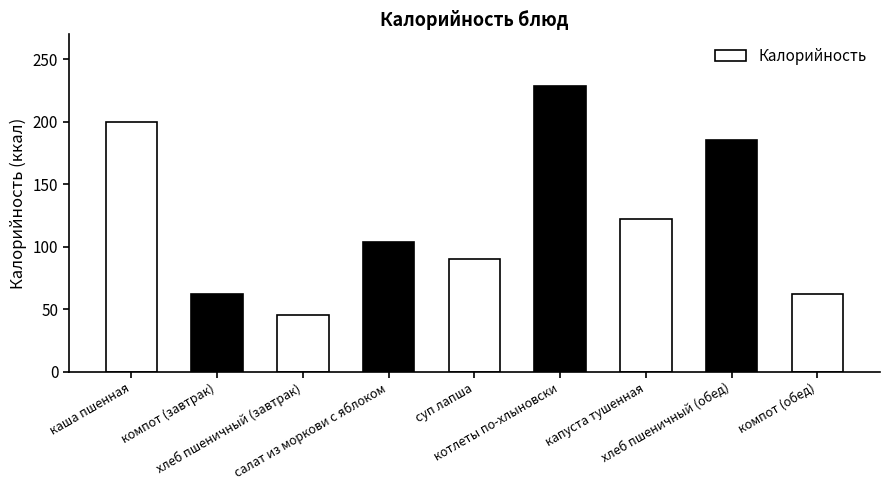

What is the approximate value at компот (завтрак), to the nearest 5?

60